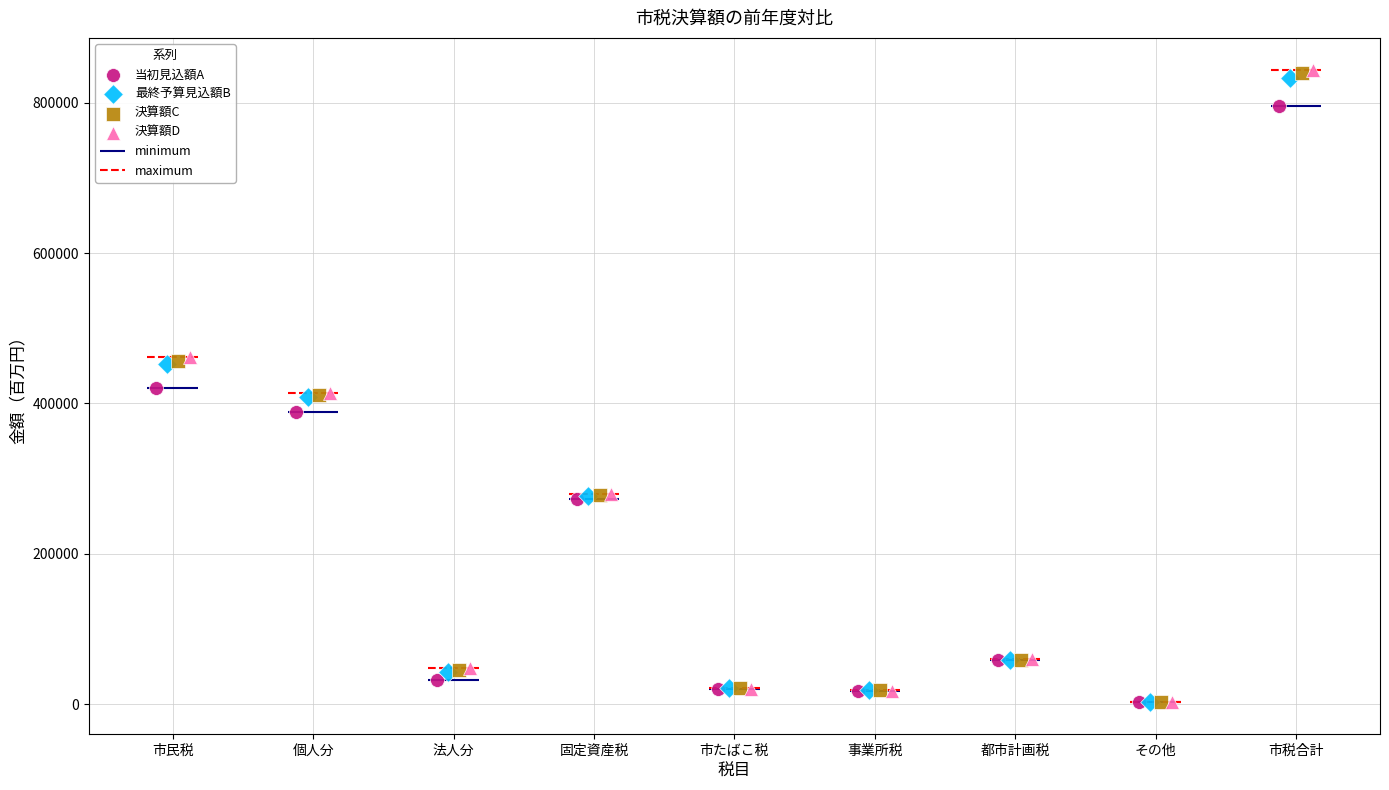

Which series has the largest Y range (max minus min)?

決算額D